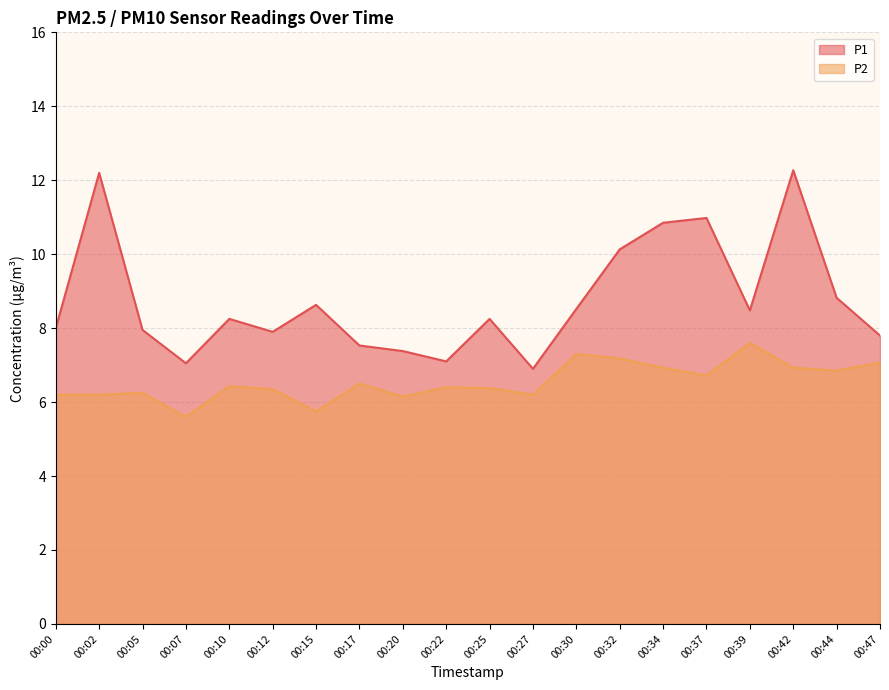

True or false: P1 and P2 intersect in this chart.

False